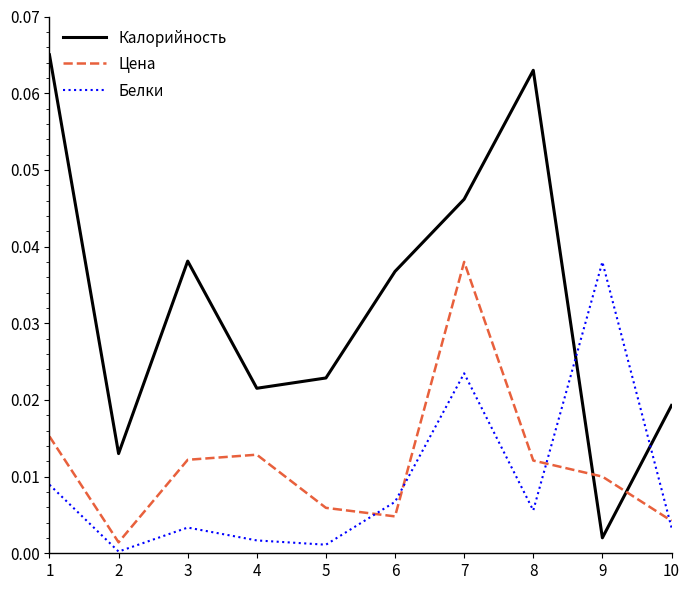

True or false: Белки and Цена cross at least once.

True